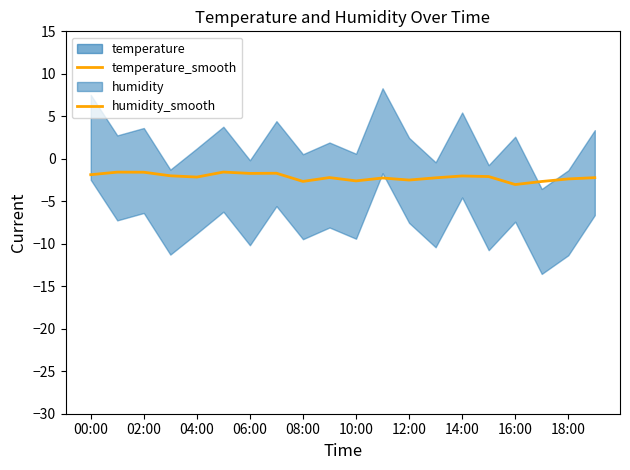

The value of temperature_smooth at 16:00 is -81.1. True or false?

False